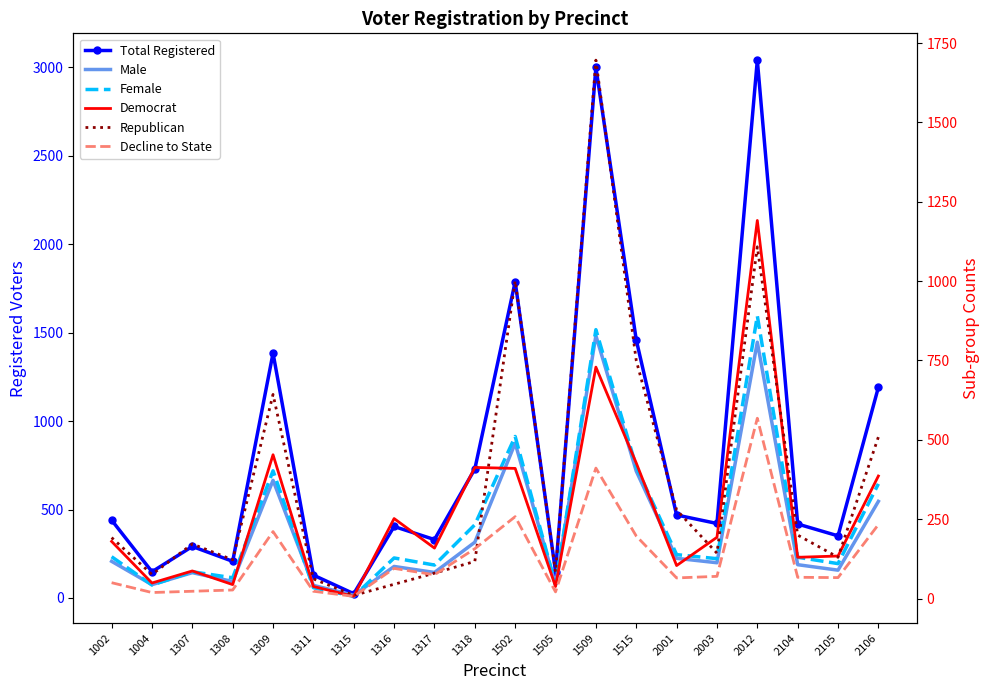

List the labels in order of Female value, largest first.

2012, 1509, 1502, 1515, 1309, 2106, 1318, 2001, 1002, 2104, 1316, 2003, 2105, 1317, 1307, 1308, 1505, 1004, 1311, 1315